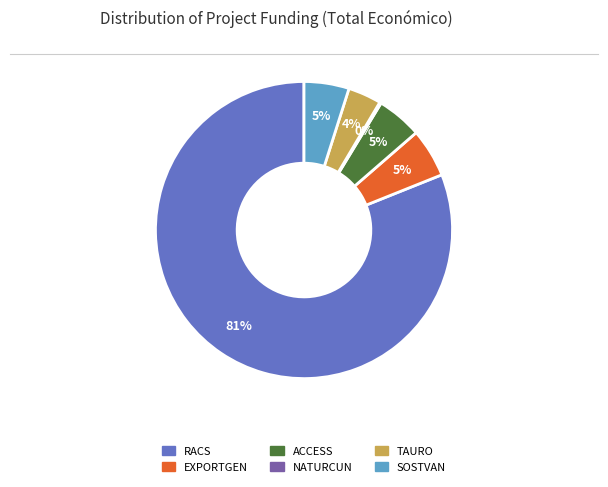

Combined, do TAURO and SOSTVAN account for over 50%?

No